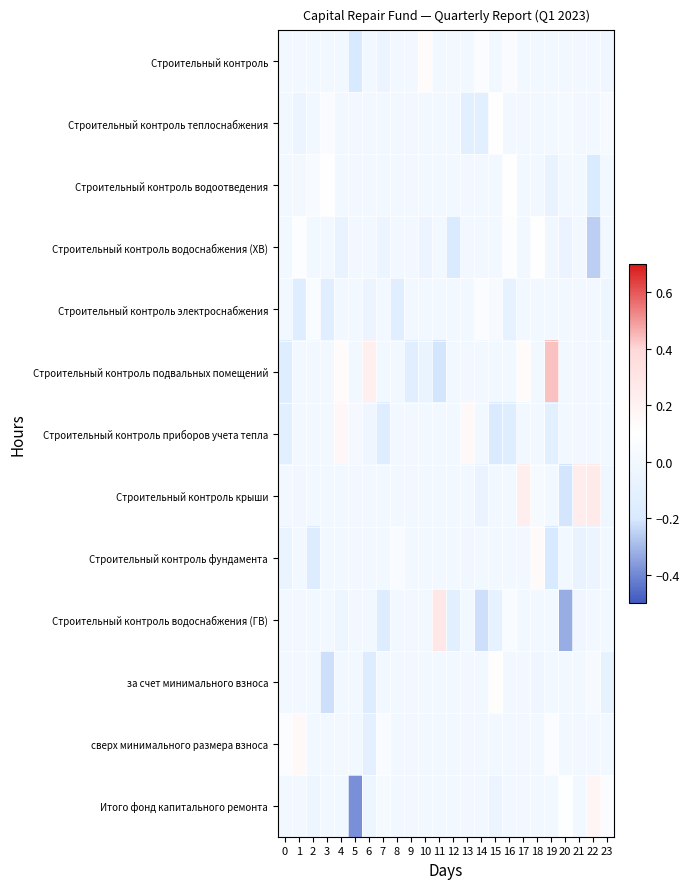

Which label corresponds to the smallest value in the chart?

5